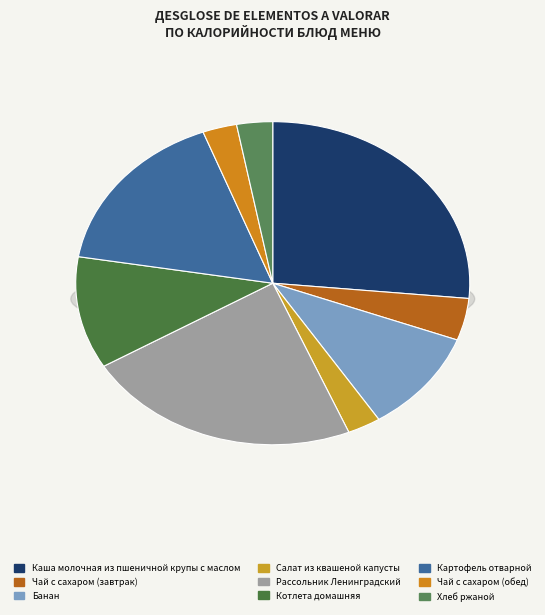

The Салат из квашеной капусты slice represents 1% of the pie. True or false?

False